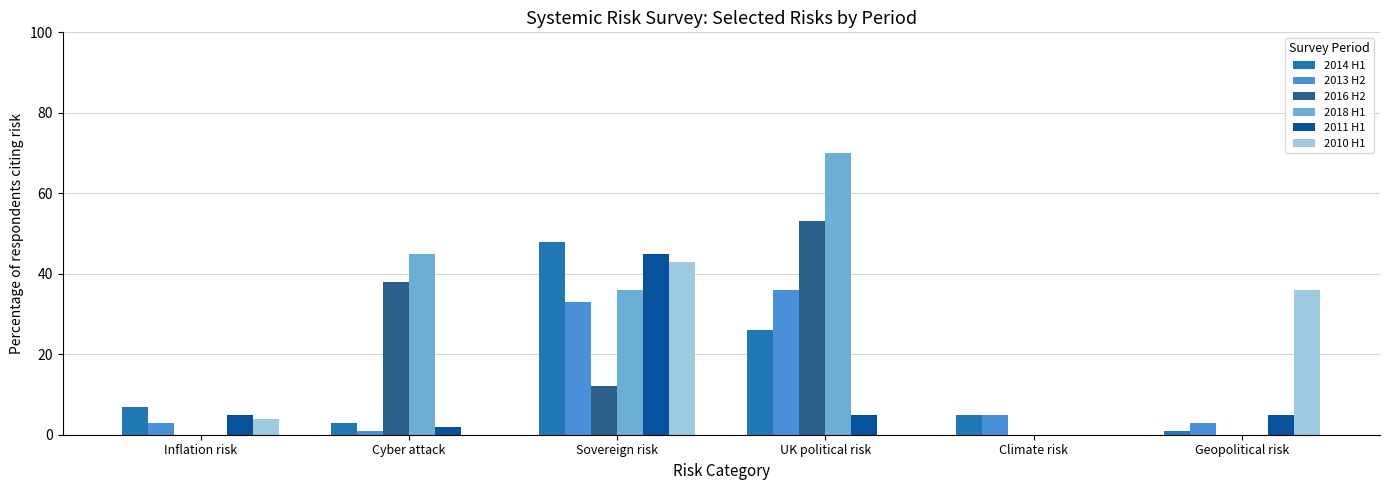

How many distinct data groups are displayed?

6